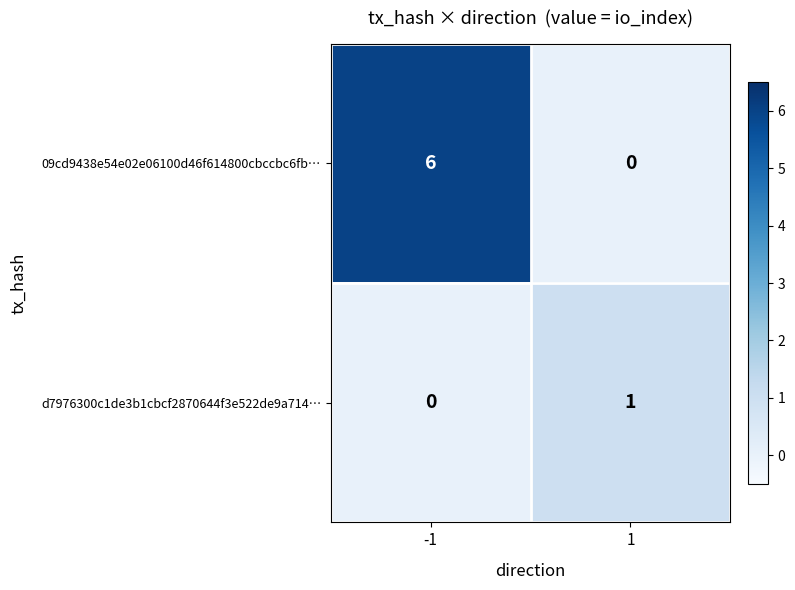

How many distinct data groups are displayed?

2